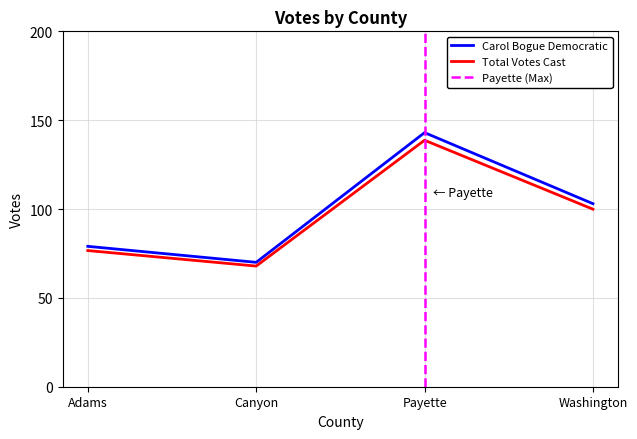

The Total Votes Cast series shows 76.6 at Adams. True or false?

True